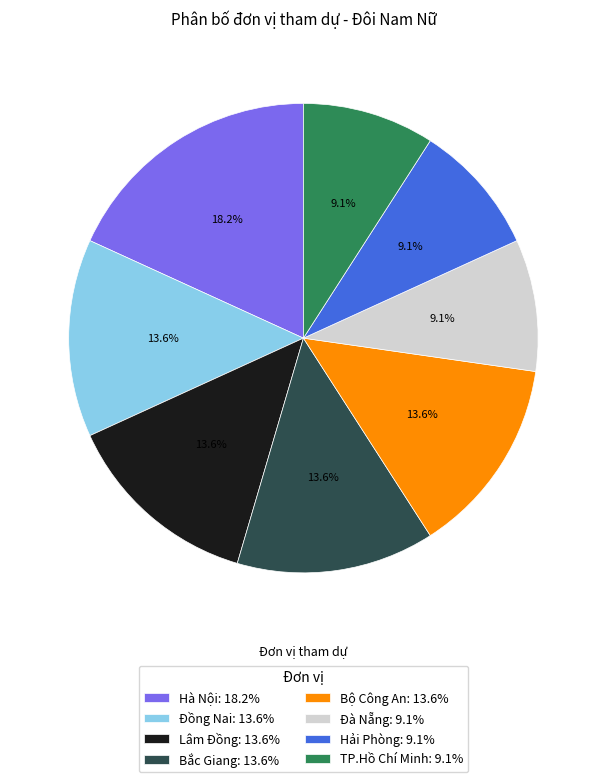

Does any single category account for the majority?

No